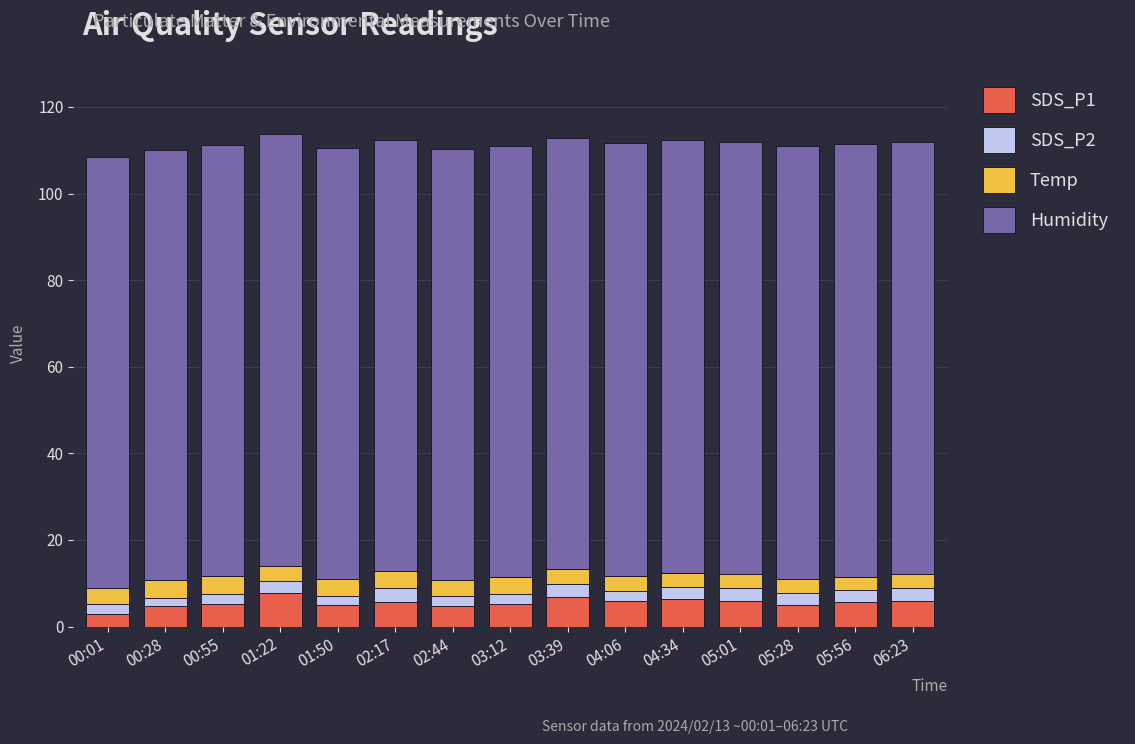

What is the difference between the maximum and minimum values in the SDS_P1 series?

4.8